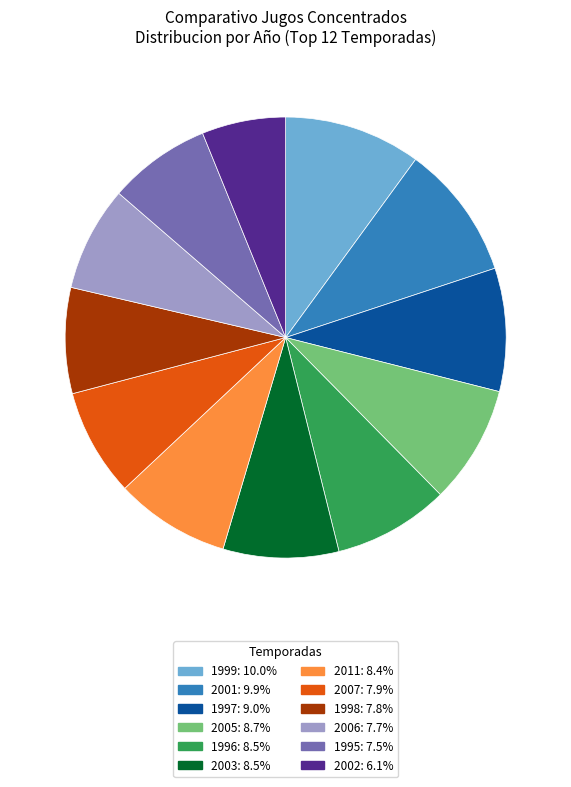

Does 1998: 7.8% represent more than half of the total?

No